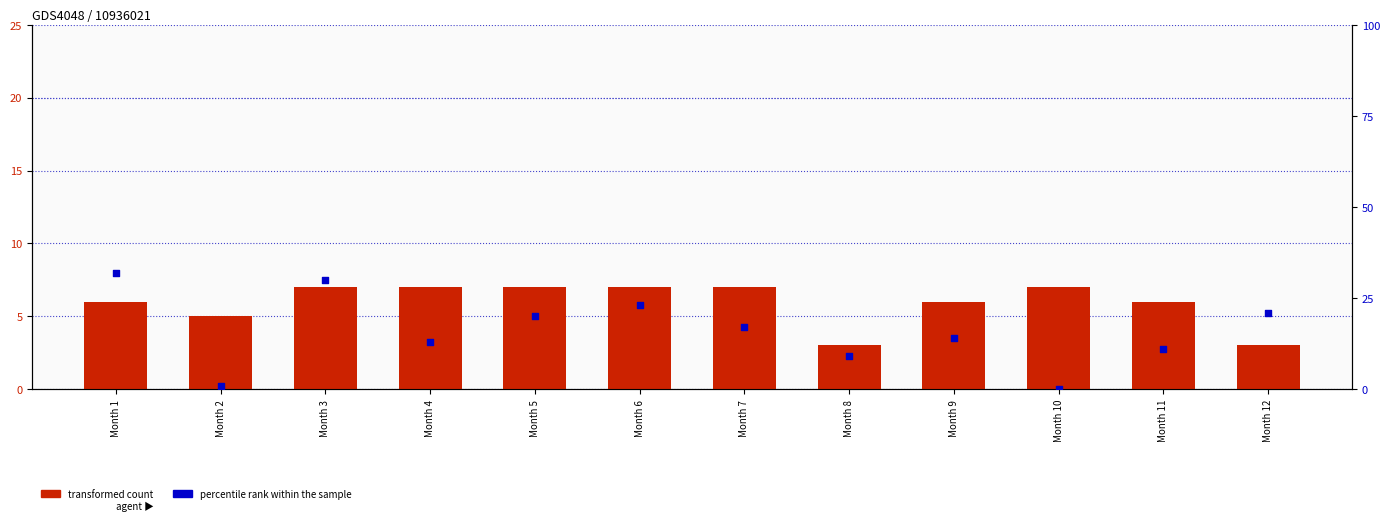

Is the value of percentile rank within the sample at Month 4 greater than the value of transformed count at Month 1?

Yes